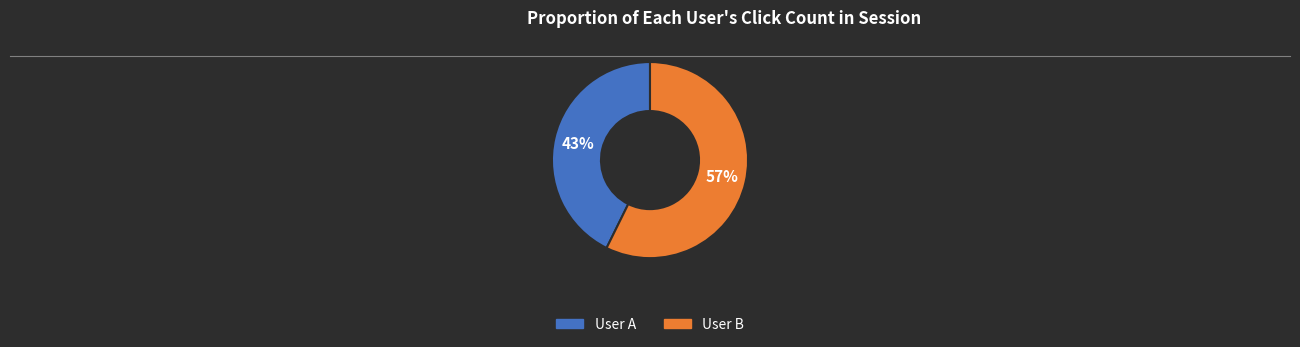

Does any single category account for the majority?

Yes